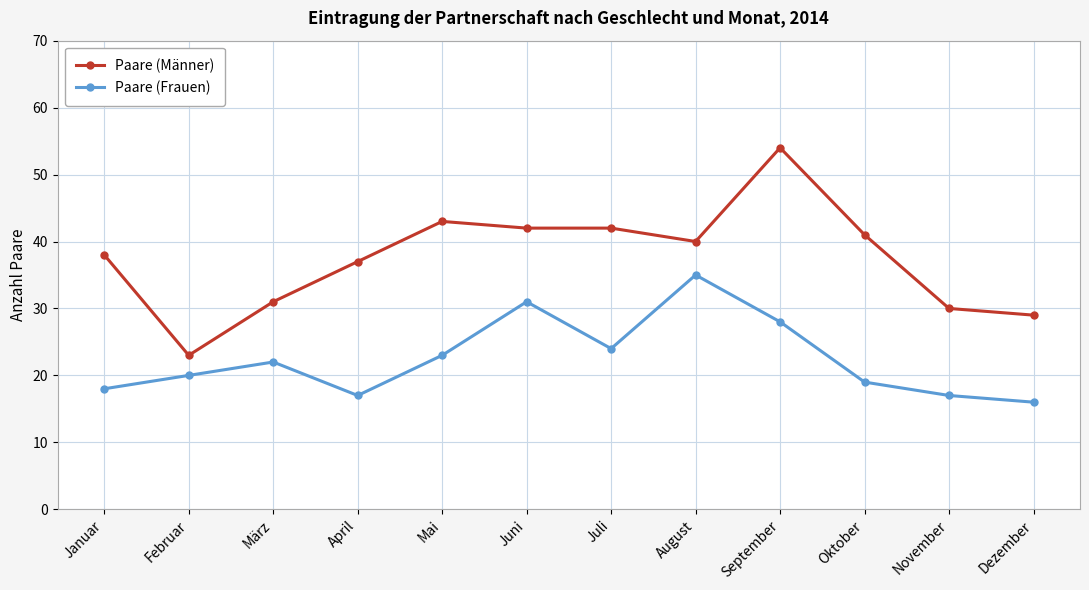

At which category does Paare (Frauen) reach its first local valley?

April